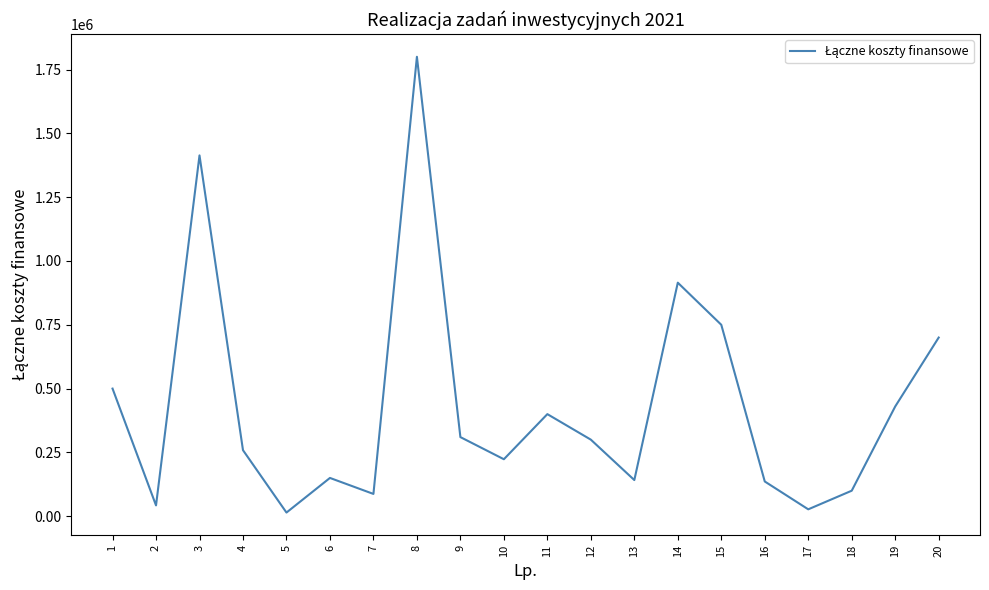

What is the change in value from 3 to 9?

-1103620.0